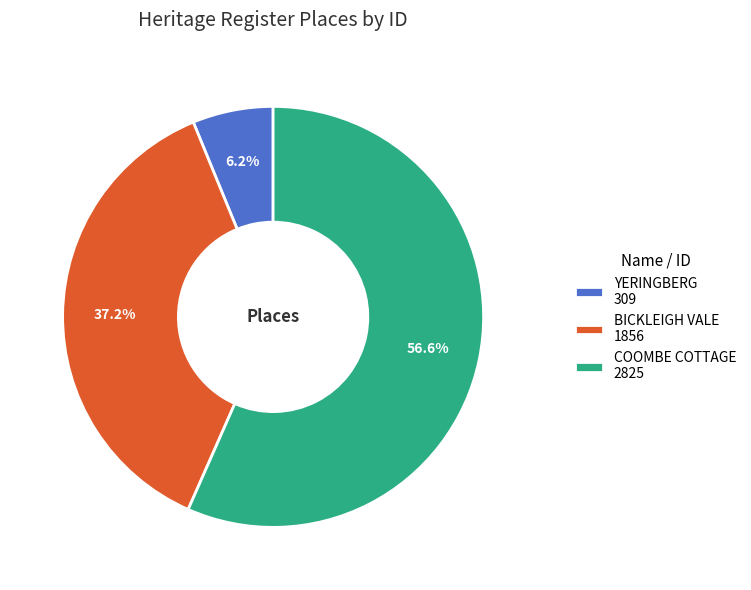

What percentage is NOT represented by YERINGBERG?

93.8%